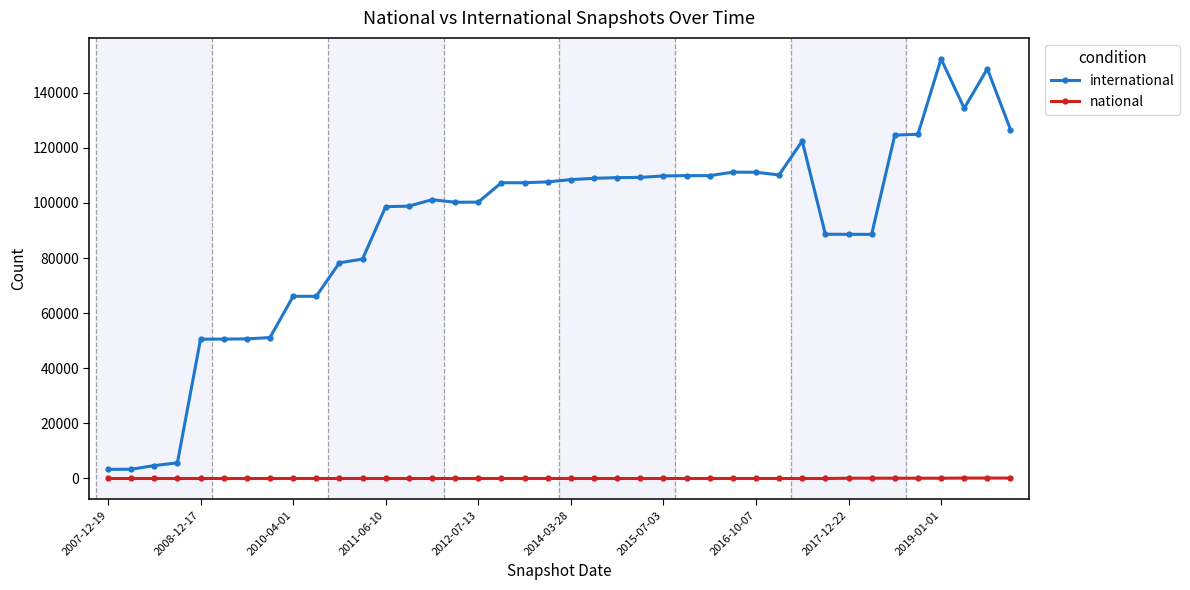

True or false: international has more than 2 interior local peaks.

True